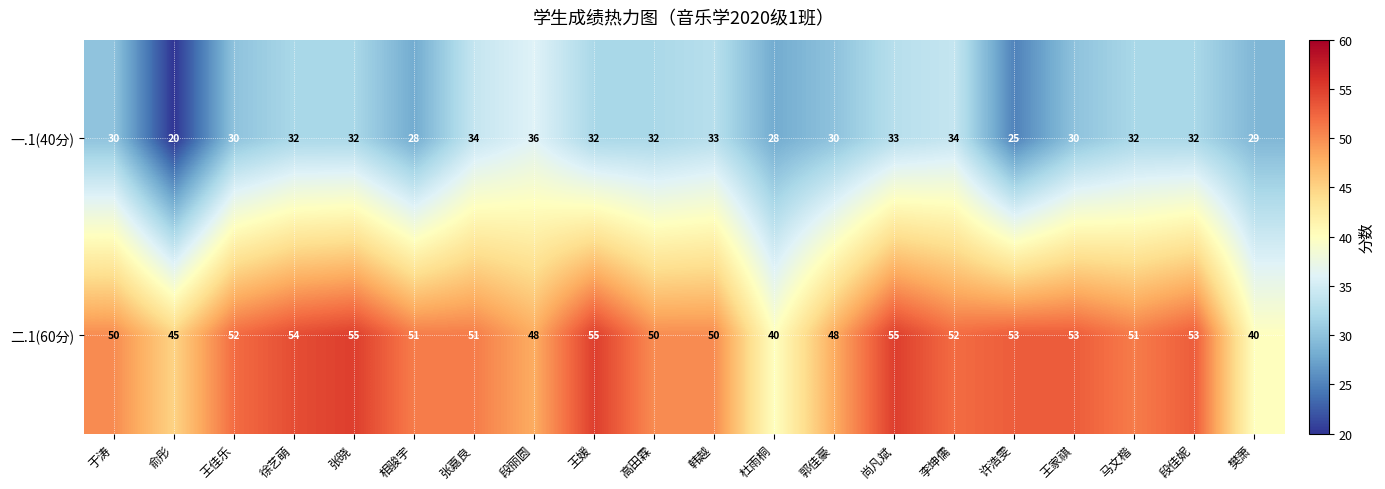

At how many categories does at least one series exceed 43?

18